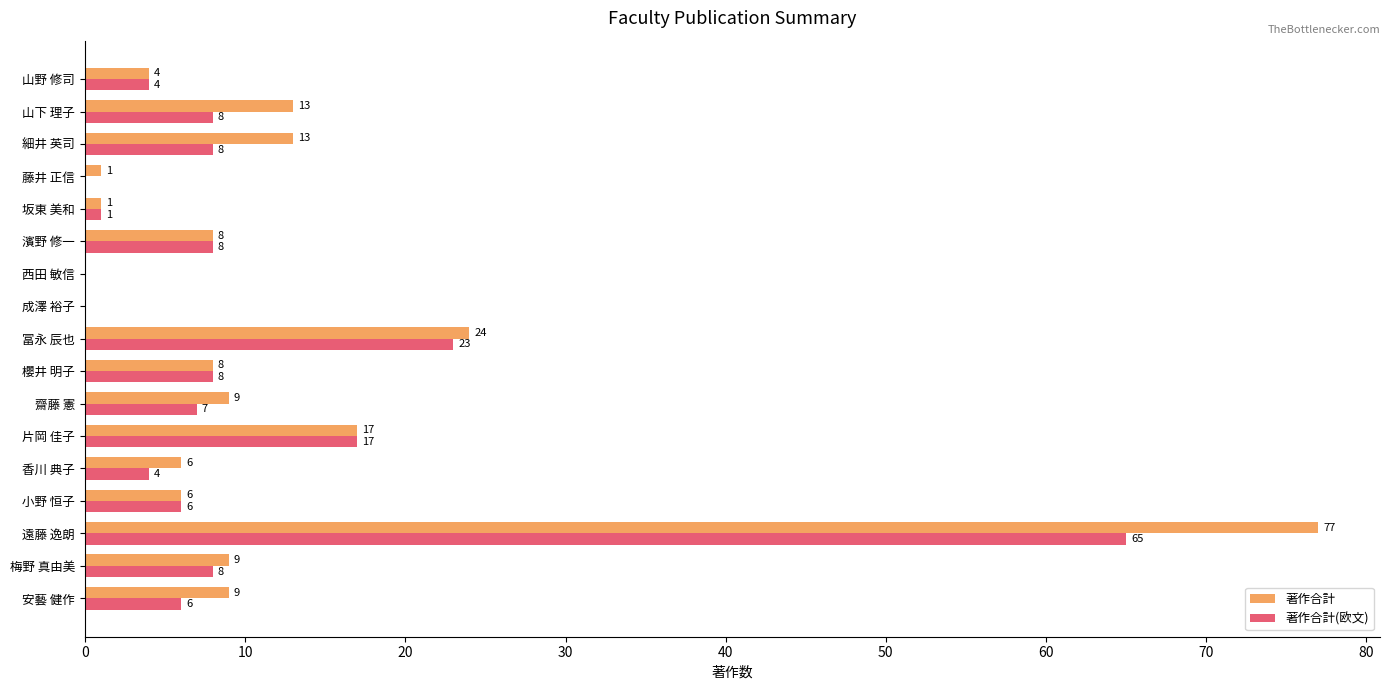

The value of 著作合計 at 冨永 辰也 is 24. True or false?

True